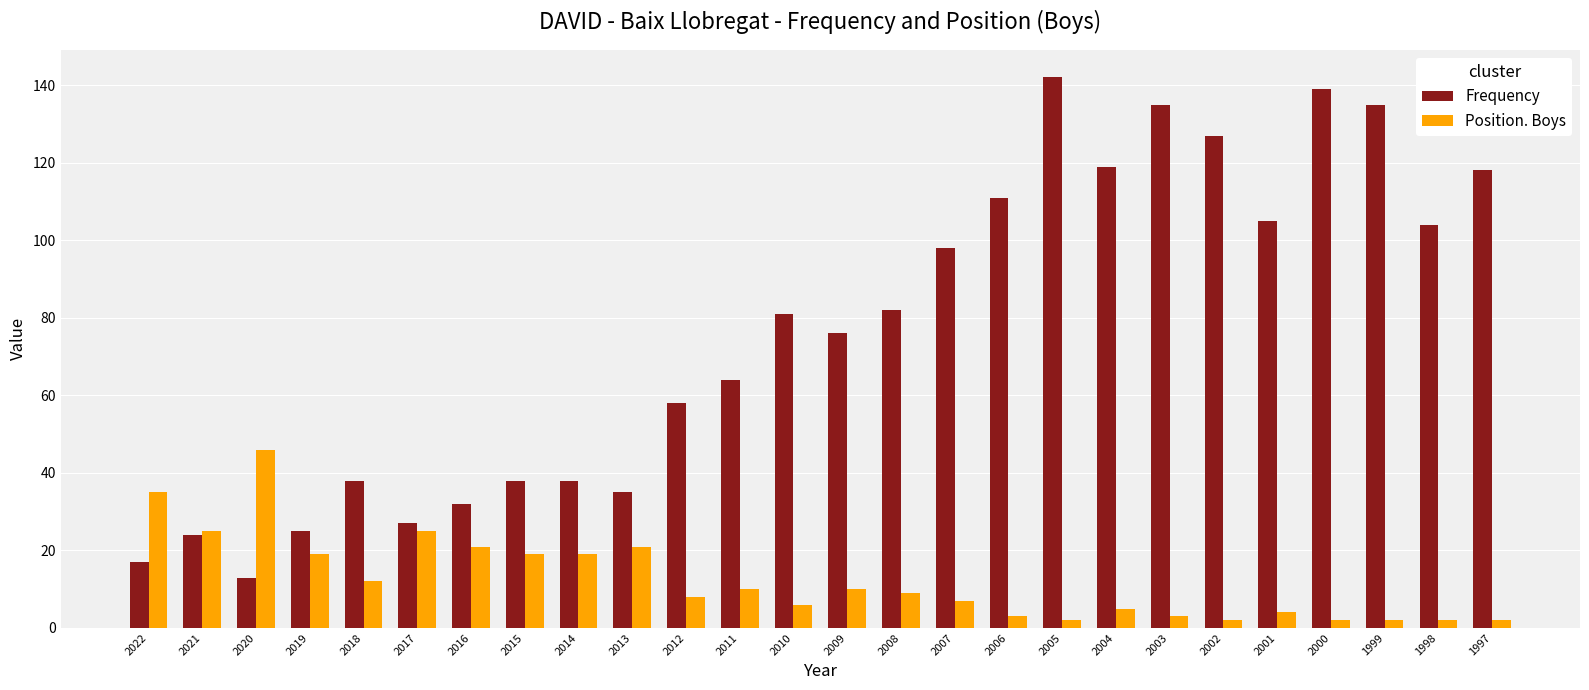

The Position. Boys series shows 28 at 2015. True or false?

False